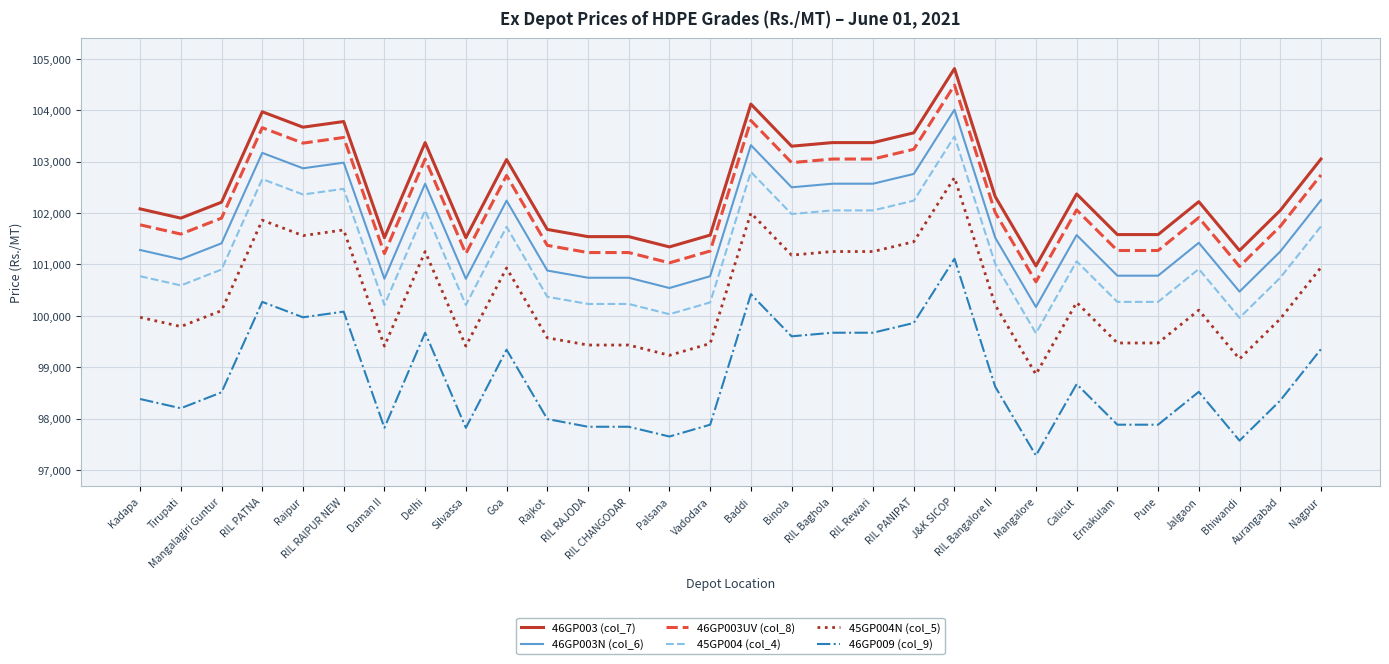

At which label is 46GP003N (col_6) closest to 102090?

Goa